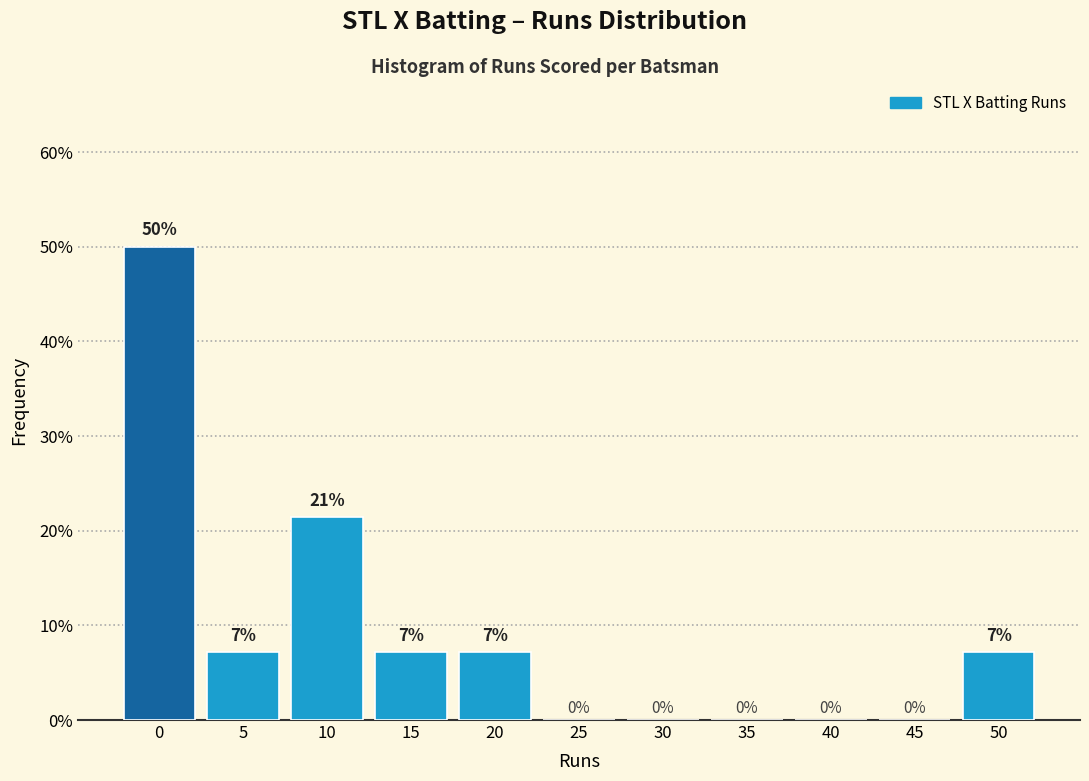

What is the maximum value shown in the chart?

50.0